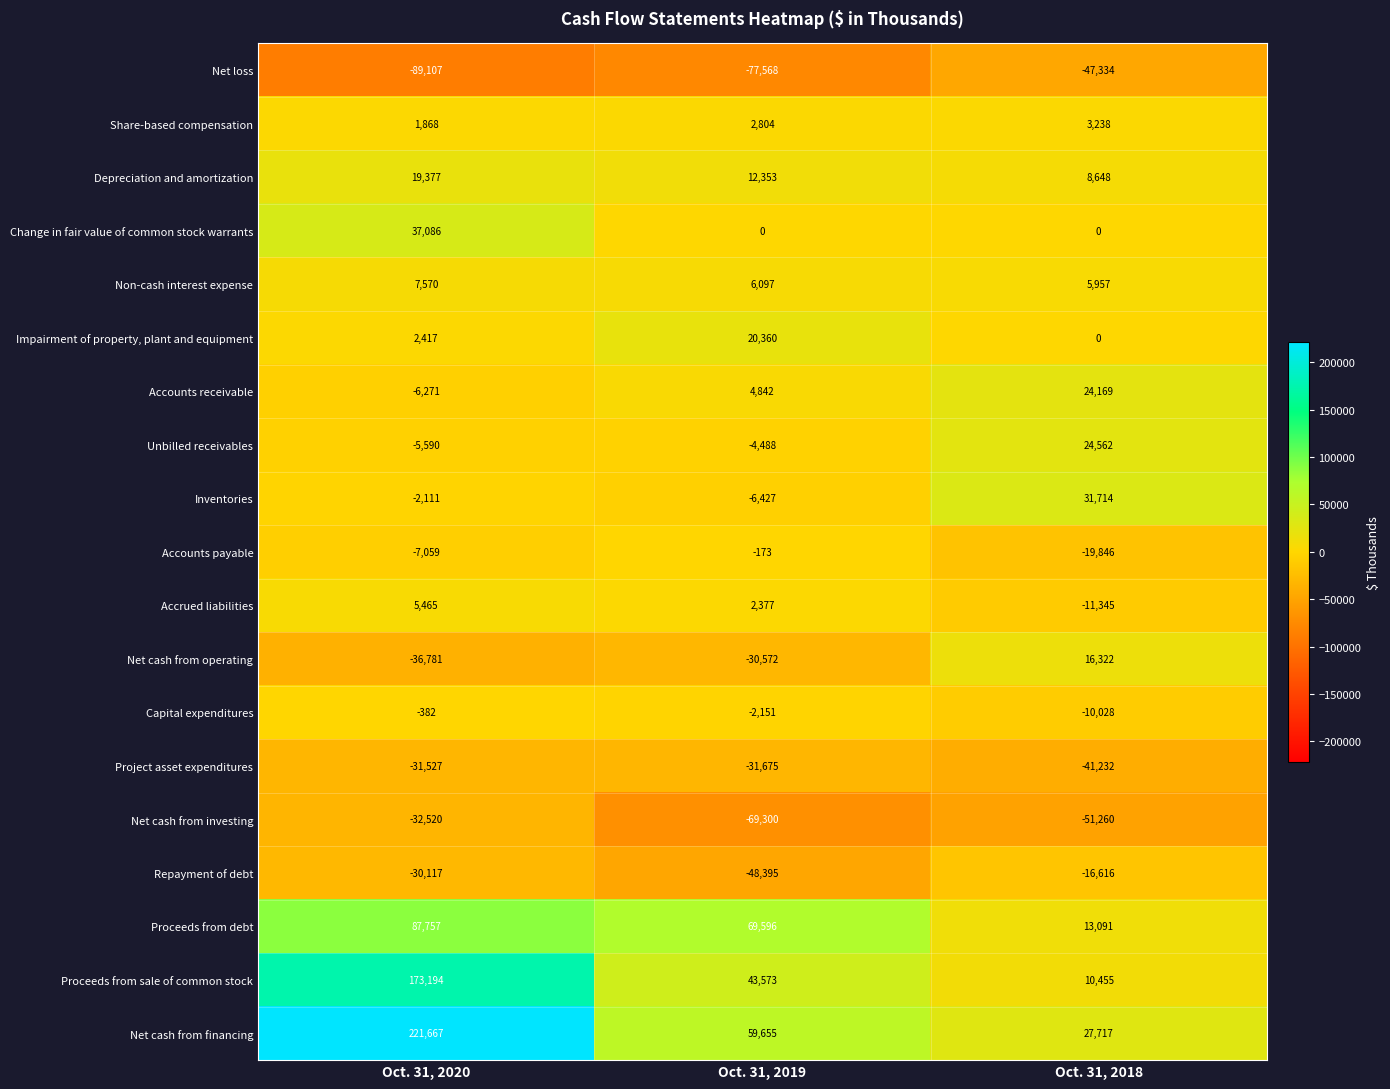

Where does the Non-cash interest expense series first go above 6097?

Oct. 31, 2020